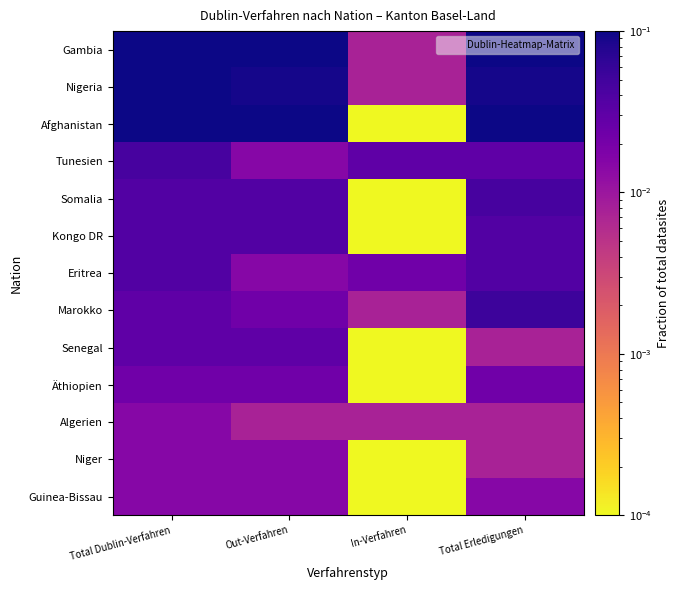

Rank the series by their maximum value, from highest to lowest.

Afghanistan, Gambia, Nigeria, Marokko, Tunesien, Somalia, Kongo DR, Eritrea, Senegal, Äthiopien, Algerien, Niger, Guinea-Bissau